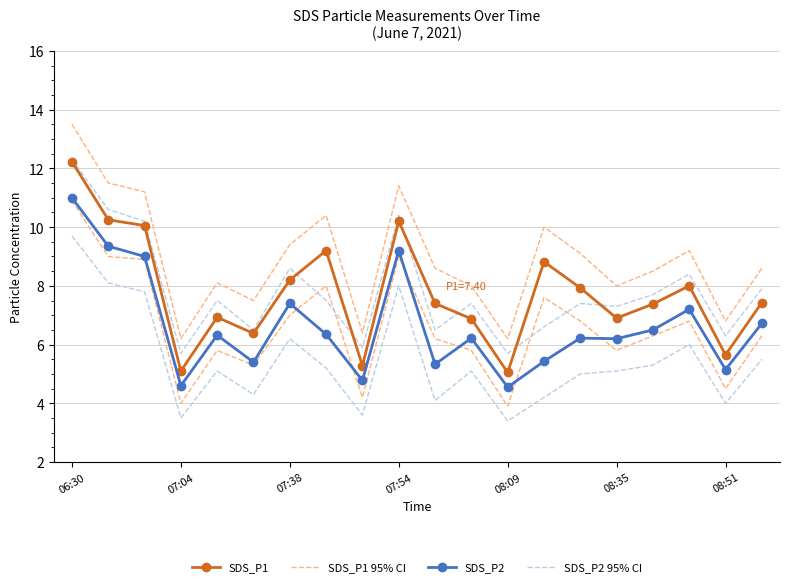

How many data points in SDS_P1 95% CI are less than 8?

5